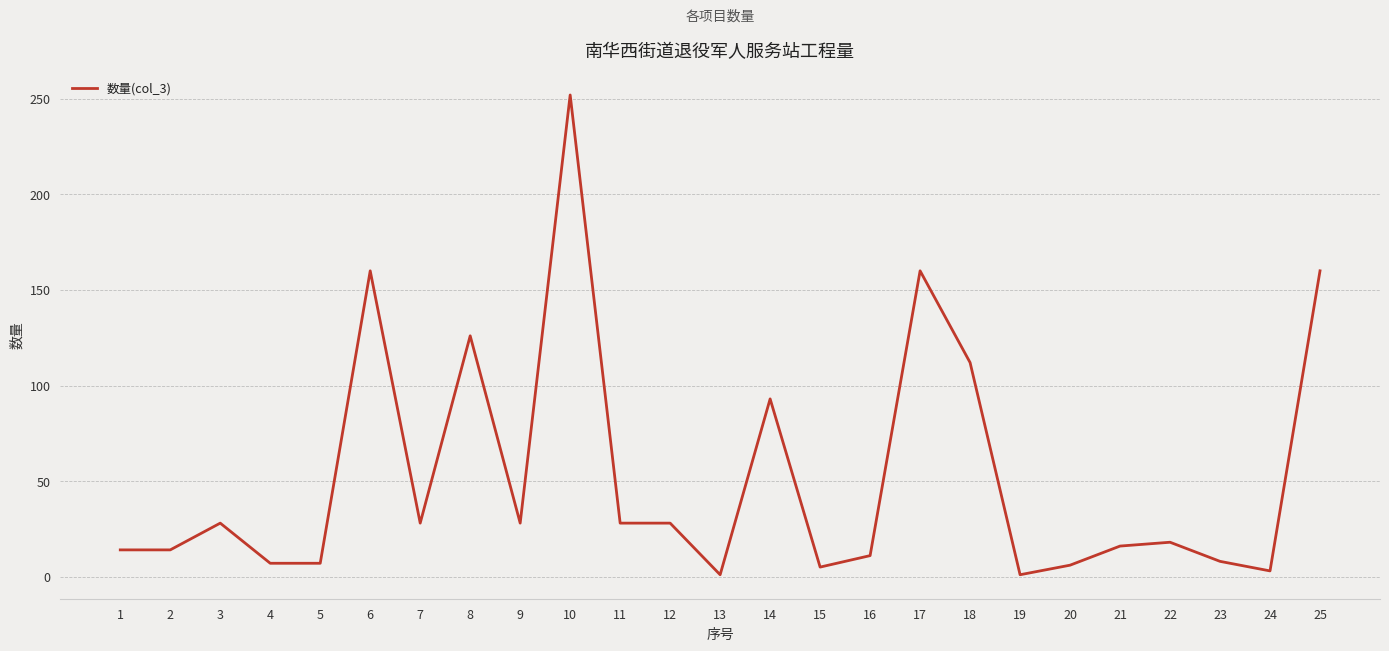

The chart shows a value of 55 at 18. True or false?

False